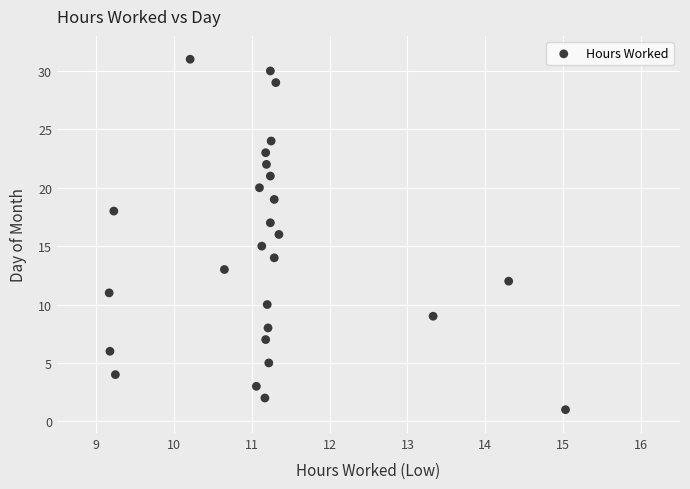

What is the range of Y values (max minus min)?

30